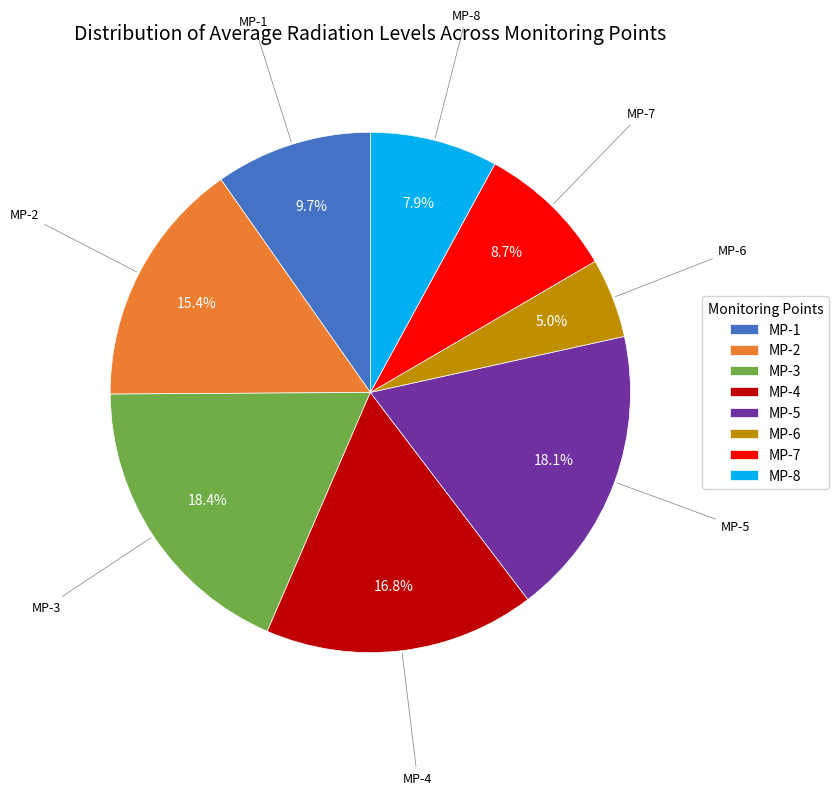

To the nearest percent, what is the combined percentage of MP-1 and MP-7?

18%